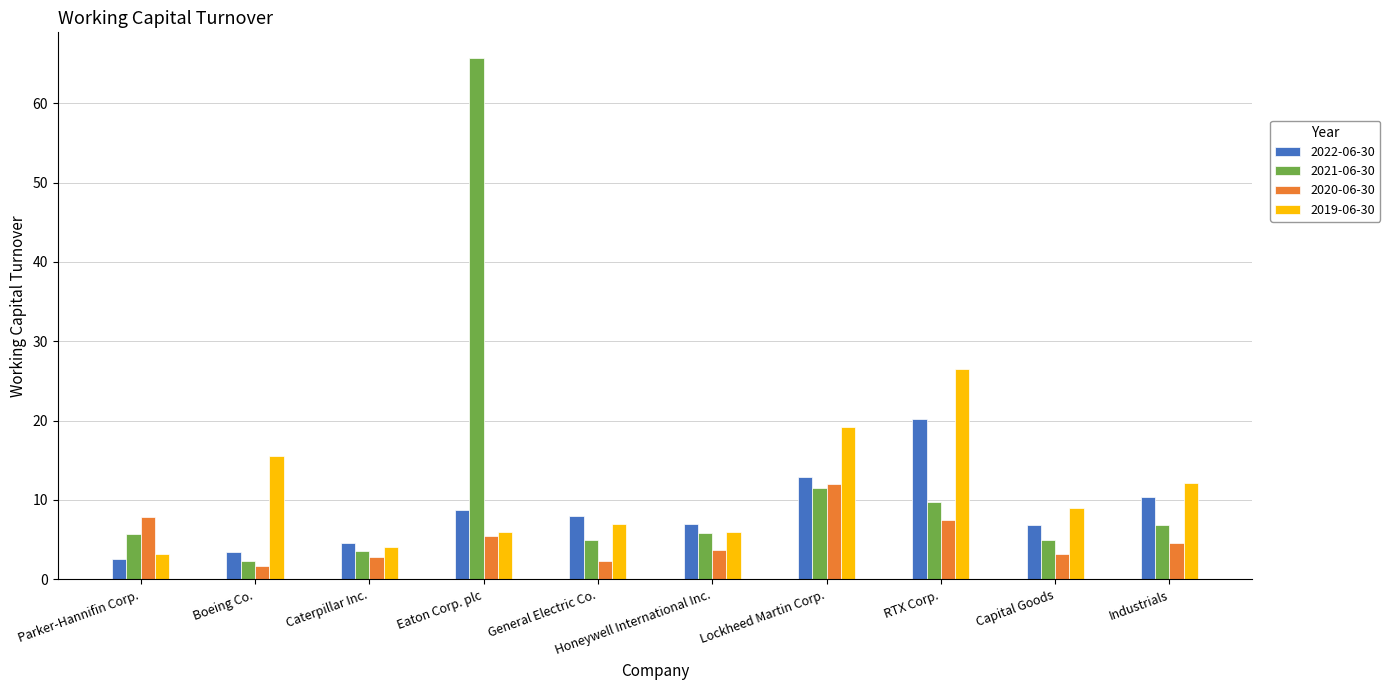

What is the maximum value shown in the chart?

65.7